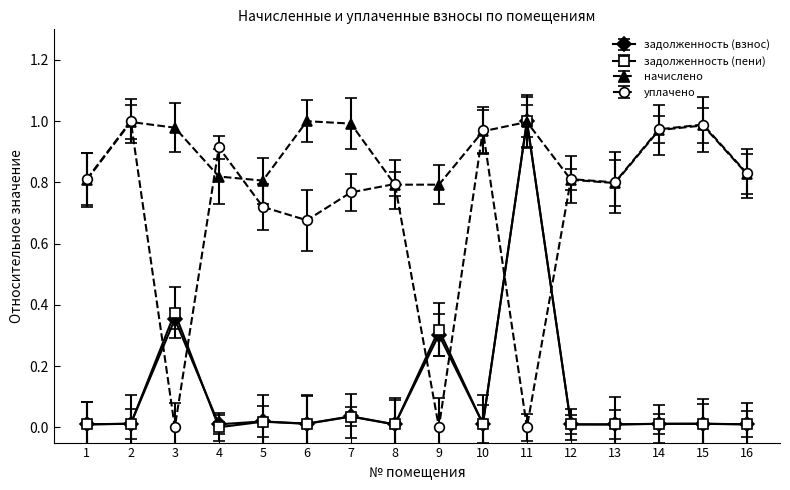

Which category has the lowest value in the задолженность (взнос) series?

8